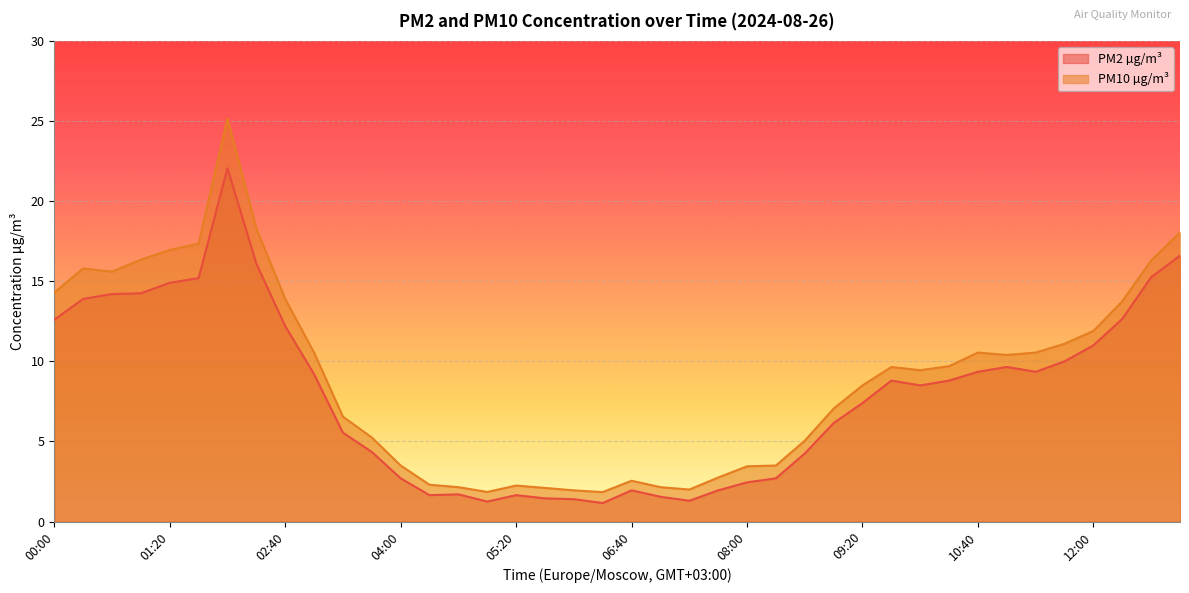

True or false: PM2 µg/m³ has more than 1 interior local peaks.

True